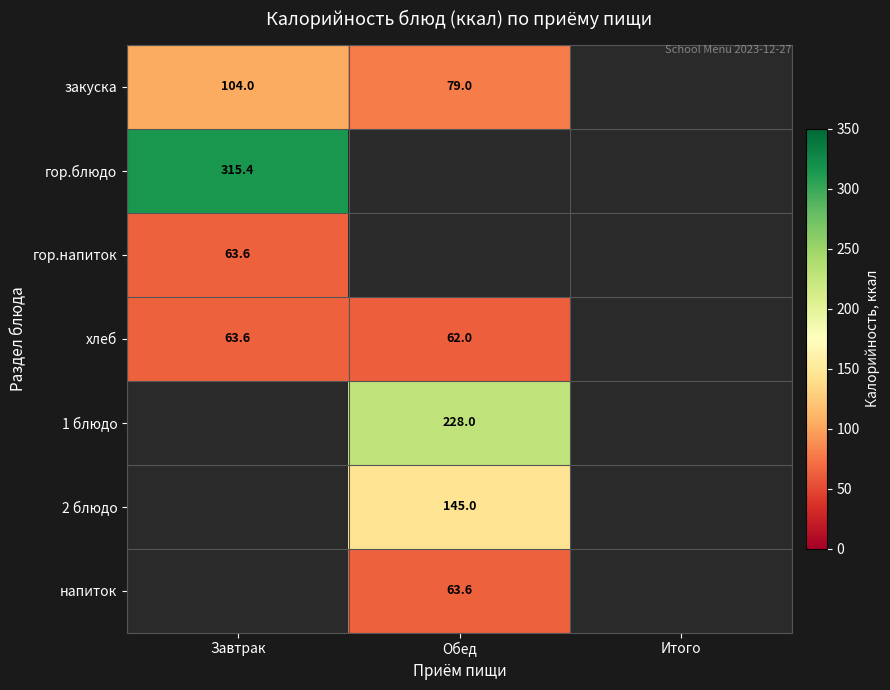

The value of хлеб at Завтрак is 63.6. True or false?

True